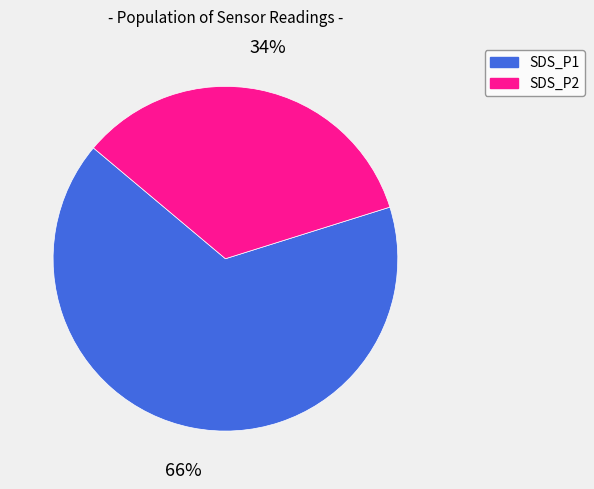

Which slice is the smallest?

SDS_P2